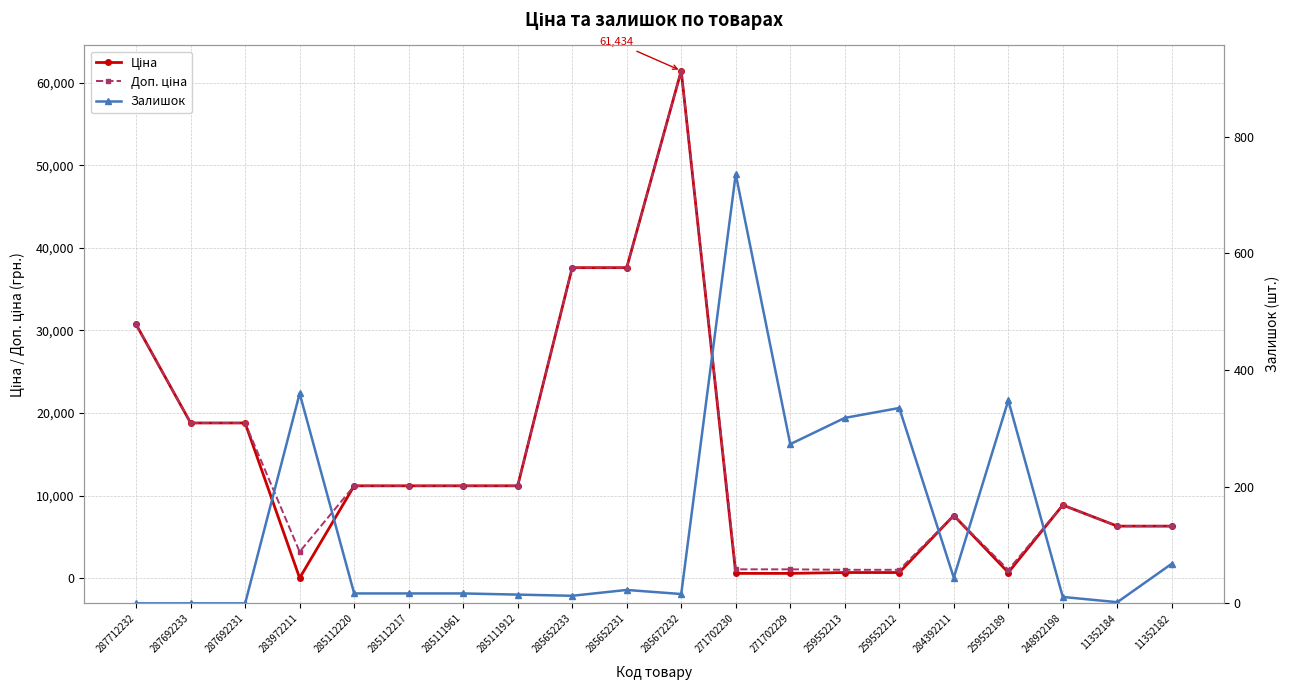

List the labels in order of Ціна value, smallest first.

283972211, 271702230, 271702229, 259552213, 259552212, 259552189, 11352184, 11352182, 284392211, 248922198, 285112220, 285112217, 285111961, 285111912, 287692233, 287692231, 287712232, 285652233, 285652231, 285672232